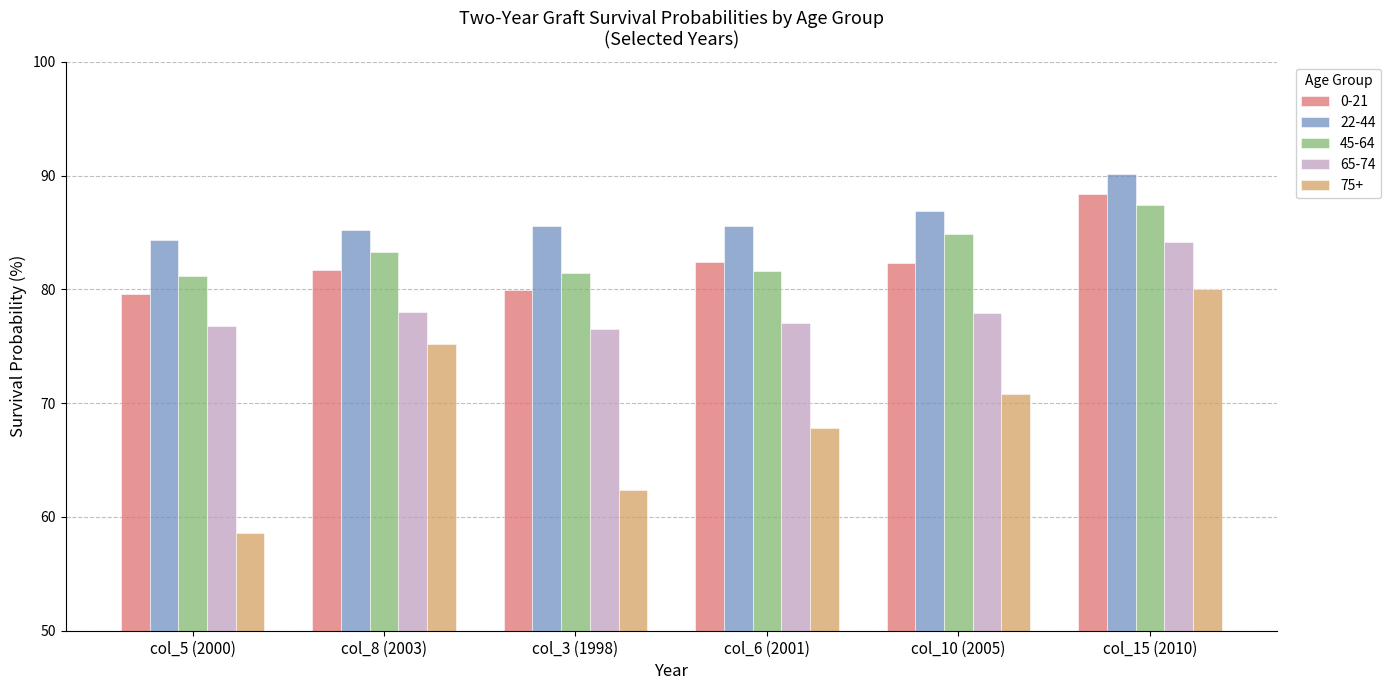

Between col_3 (1998) and col_6 (2001), which series saw the biggest shift?

75+